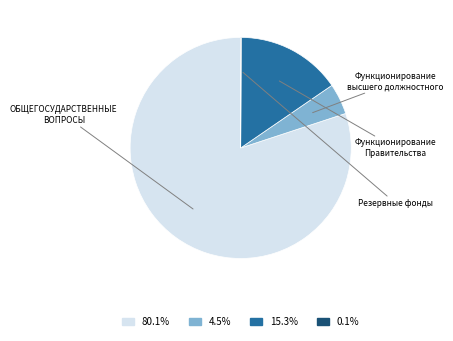

To the nearest percent, what is the combined percentage of Функционирование Правительства and Функционирование высшего должностного?

20%